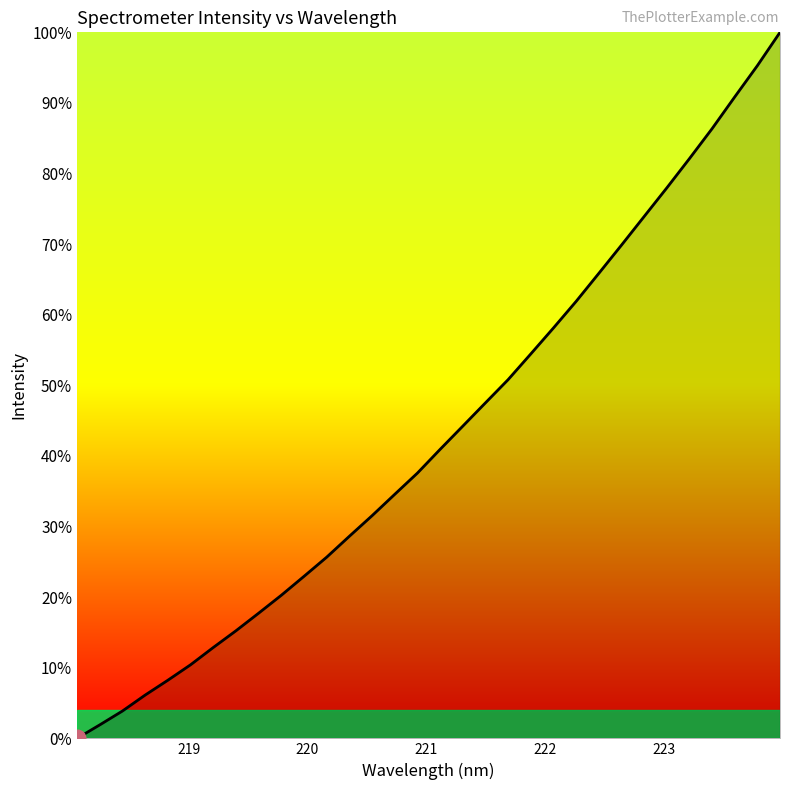

Reading left to right, transcribe all the data shown in this chart.

0.0	1.9	3.9	6.1	8.2	10.4	12.9	15.2	17.7	20.3	22.9	25.7	28.6	31.5	34.6	37.6	40.9	44.2	47.5	50.8	54.5	58.1	61.9	65.9	69.9	73.9	78.0	82.1	86.4	90.8	95.3	100.0